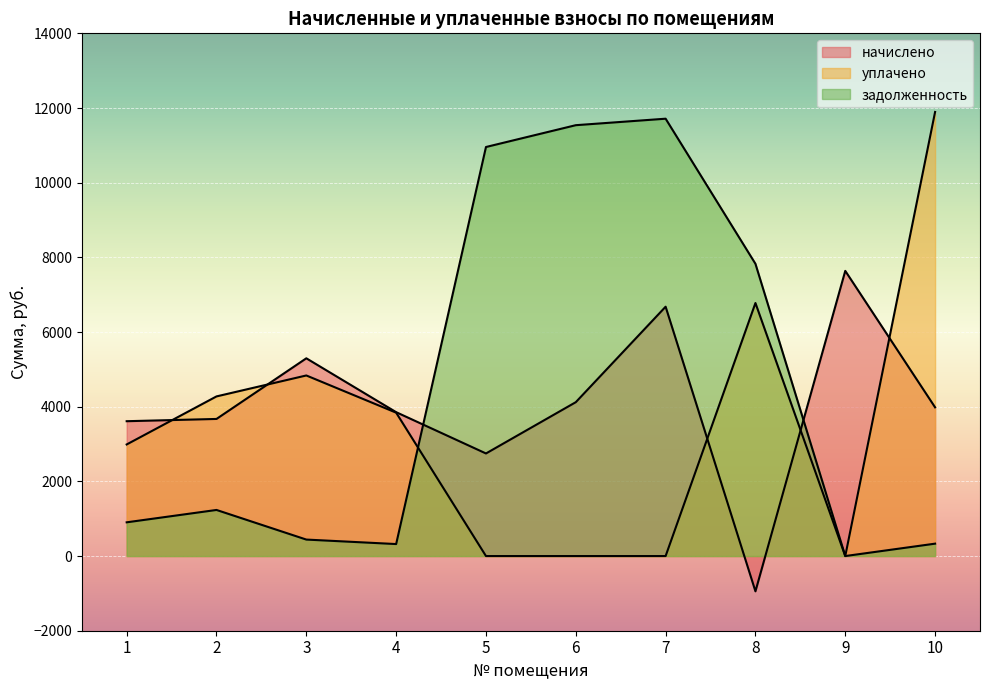

How many distinct data groups are displayed?

3